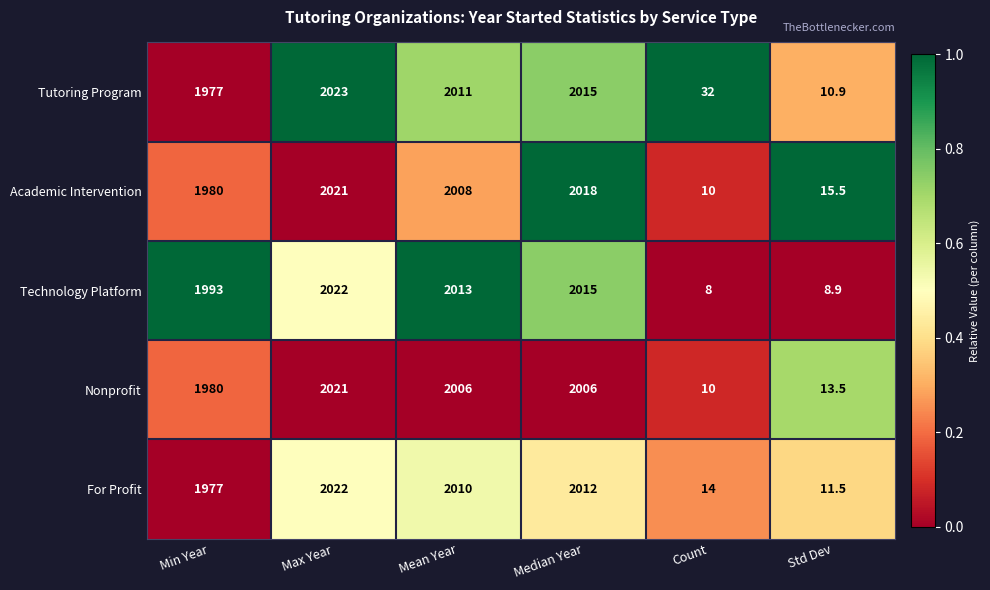

Between Median Year and Std Dev, which series saw the biggest shift?

Technology Platform